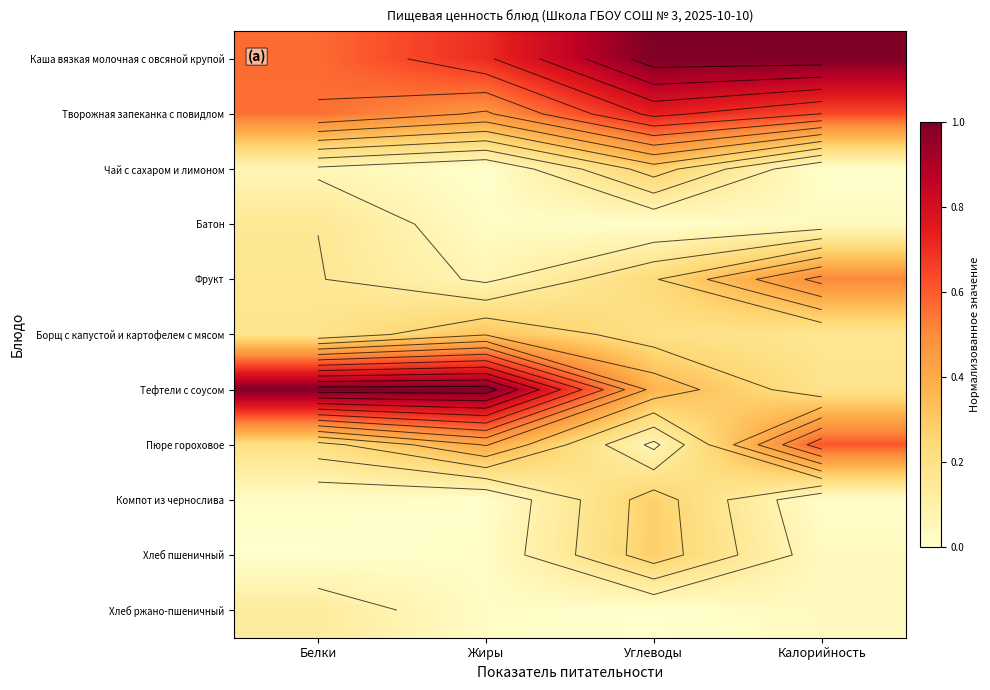

What is the average value of the Пюре гороховое series?

0.3